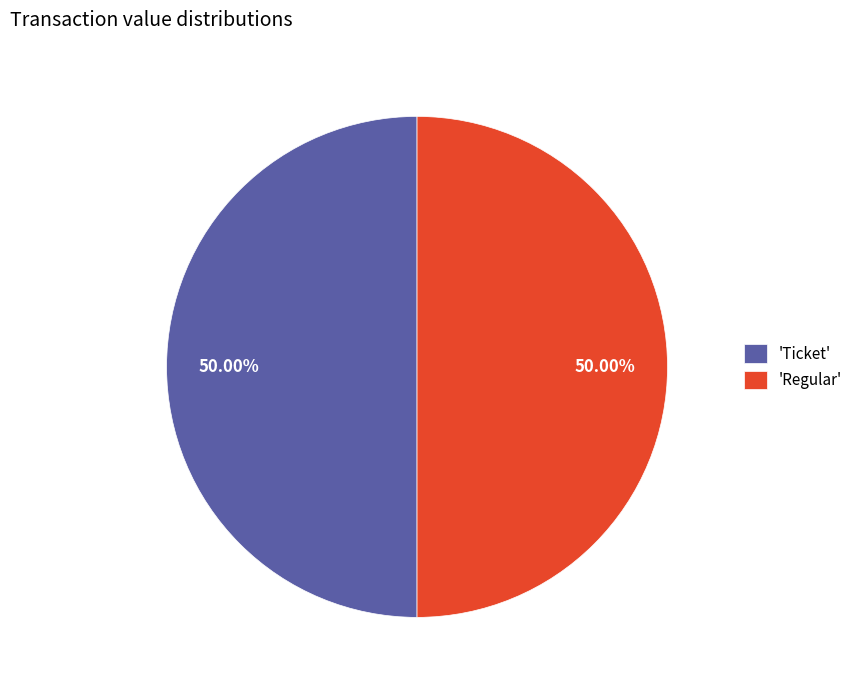

Approximately how many times larger is the value at 'Regular' compared to 'Ticket'?

1.0